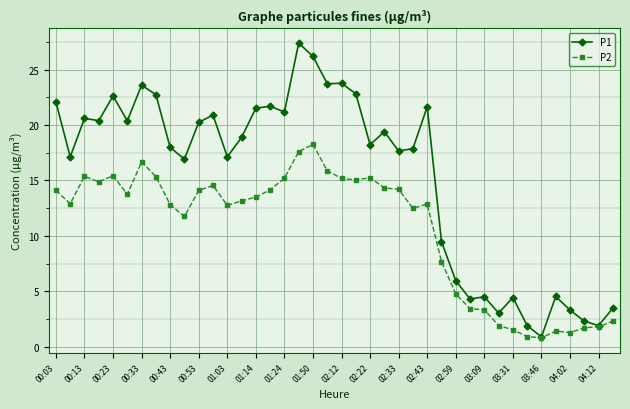

What is the value of the P2 point at the 38th from the left?

1.7